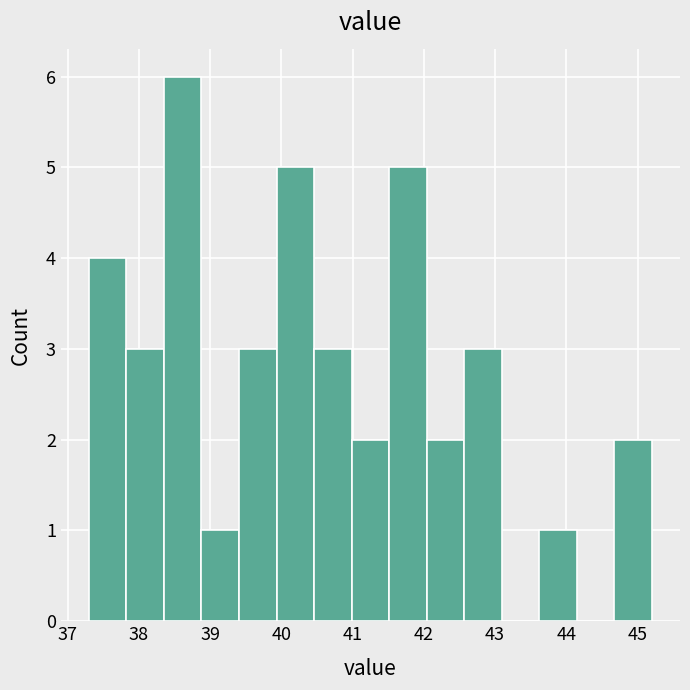

Reading left to right, list every bar in this chart as the range it spans on the x-axis followed by its height. Neither the bar edges nor the heights are printed on the chart, so give them approximately, as read against the axes.

37.3 to 37.8: 4
37.8 to 38.4: 3
38.4 to 38.9: 6
38.9 to 39.4: 1
39.4 to 39.9: 3
39.9 to 40.5: 5
40.5 to 41.0: 3
41.0 to 41.5: 2
41.5 to 42.0: 5
42.0 to 42.6: 2
42.6 to 43.1: 3
43.1 to 43.6: 0
43.6 to 44.1: 1
44.1 to 44.7: 0
44.7 to 45.2: 2